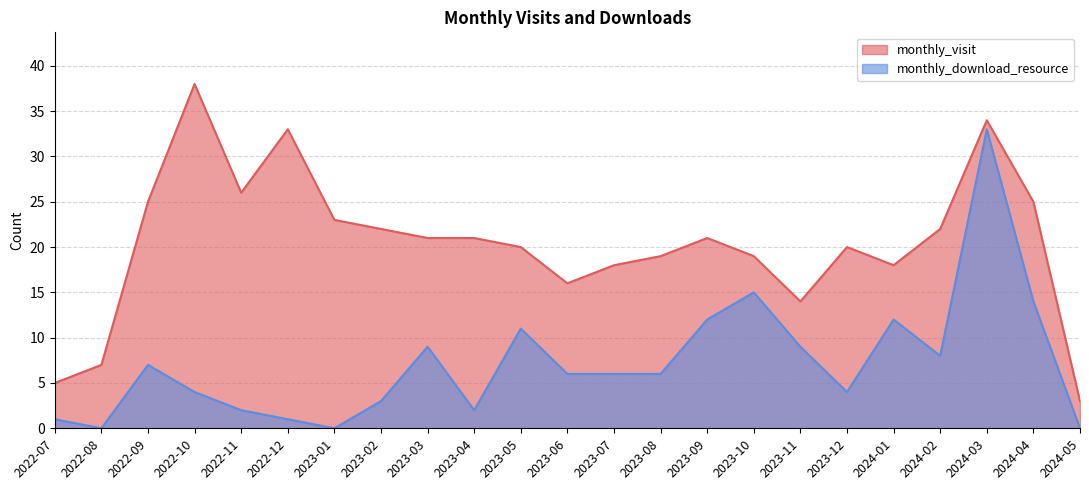

Does the chart have visible grid lines?

Yes